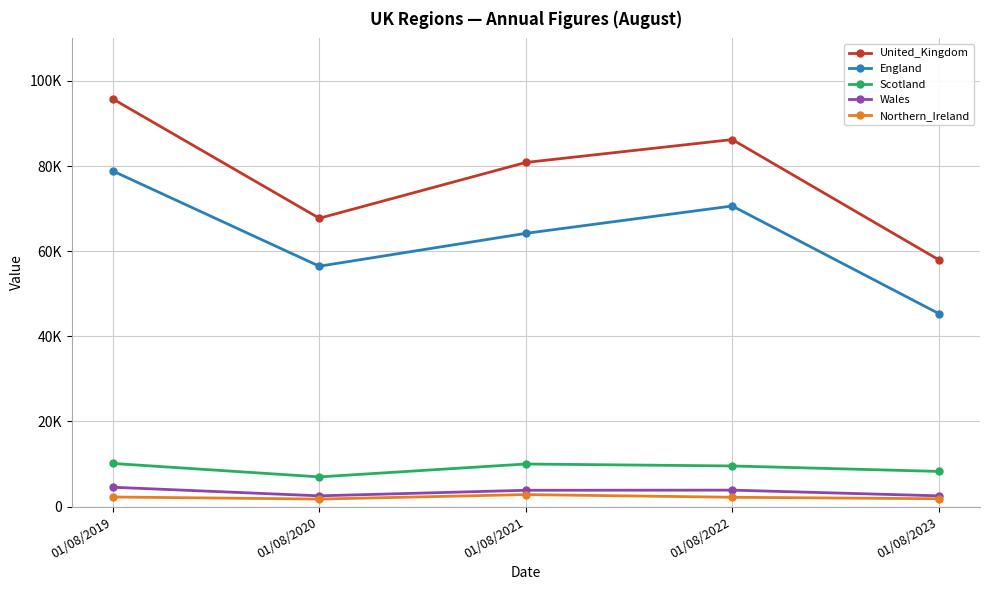

True or false: England and Scotland intersect in this chart.

False